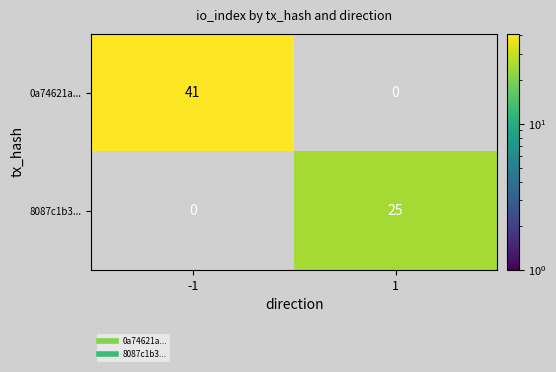

Which series has the largest total across all categories?

0a74621a...